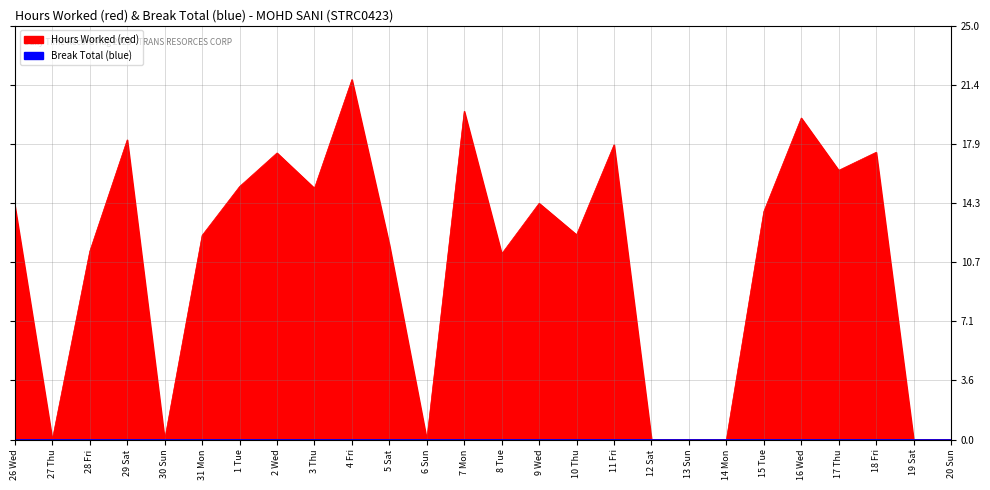

How many data points does each series have?

26